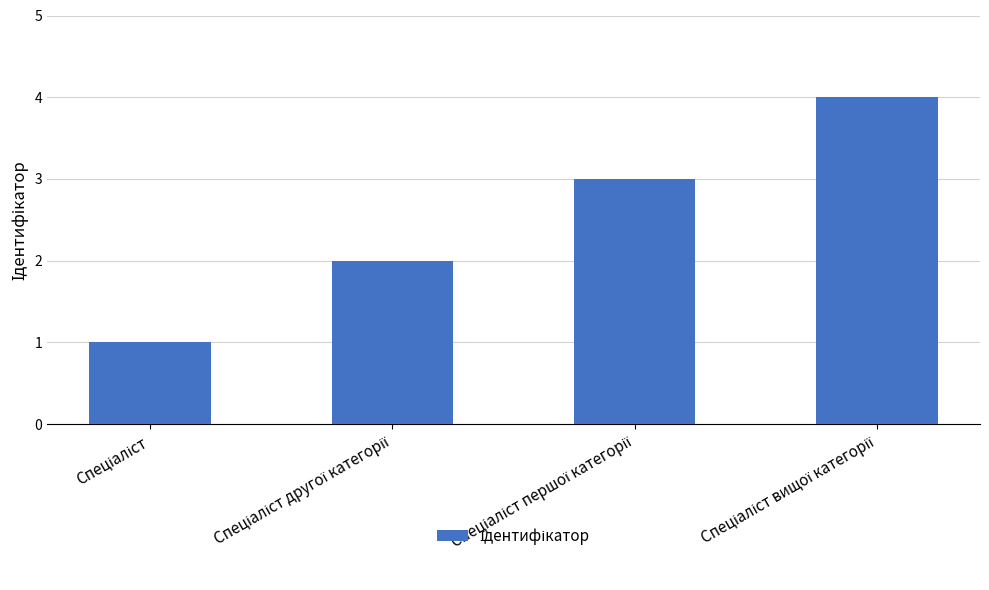

Are the bars grouped side by side (vs. stacked)?

No